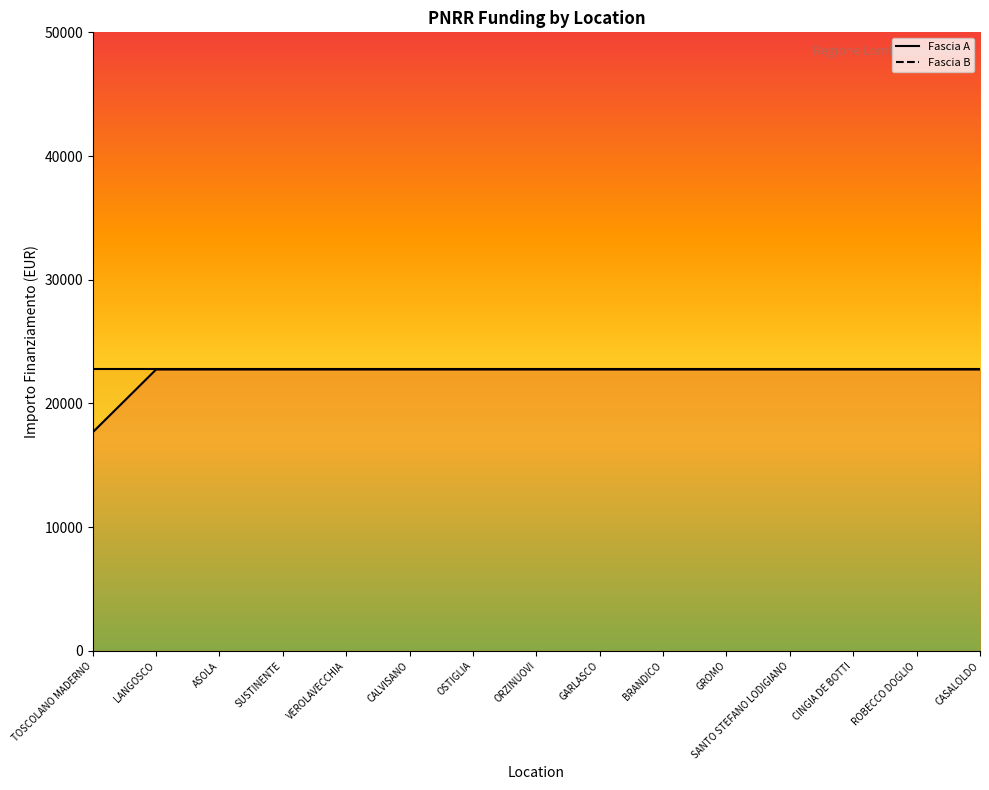

Rank the categories by value from lowest to highest.

TOSCOLANO MADERNO, LANGOSCO, ASOLA, SUSTINENTE, VEROLAVECCHIA, CALVISANO, OSTIGLIA, ORZINUOVI, GARLASCO, BRANDICO, GROMO, SANTO STEFANO LODIGIANO, CINGIA DE BOTTI, ROBECCO DOGLIO, CASALOLDO